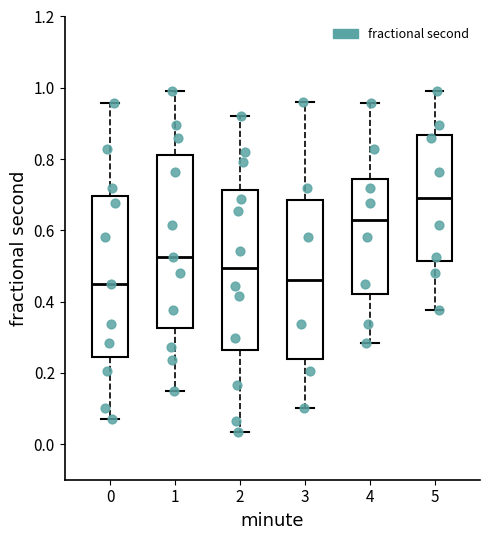

Where does the lower whisker of the box at x = 4 end on the y-axis? The values are not printed on the chart, so give them approximately, as read against the axis.

0.28